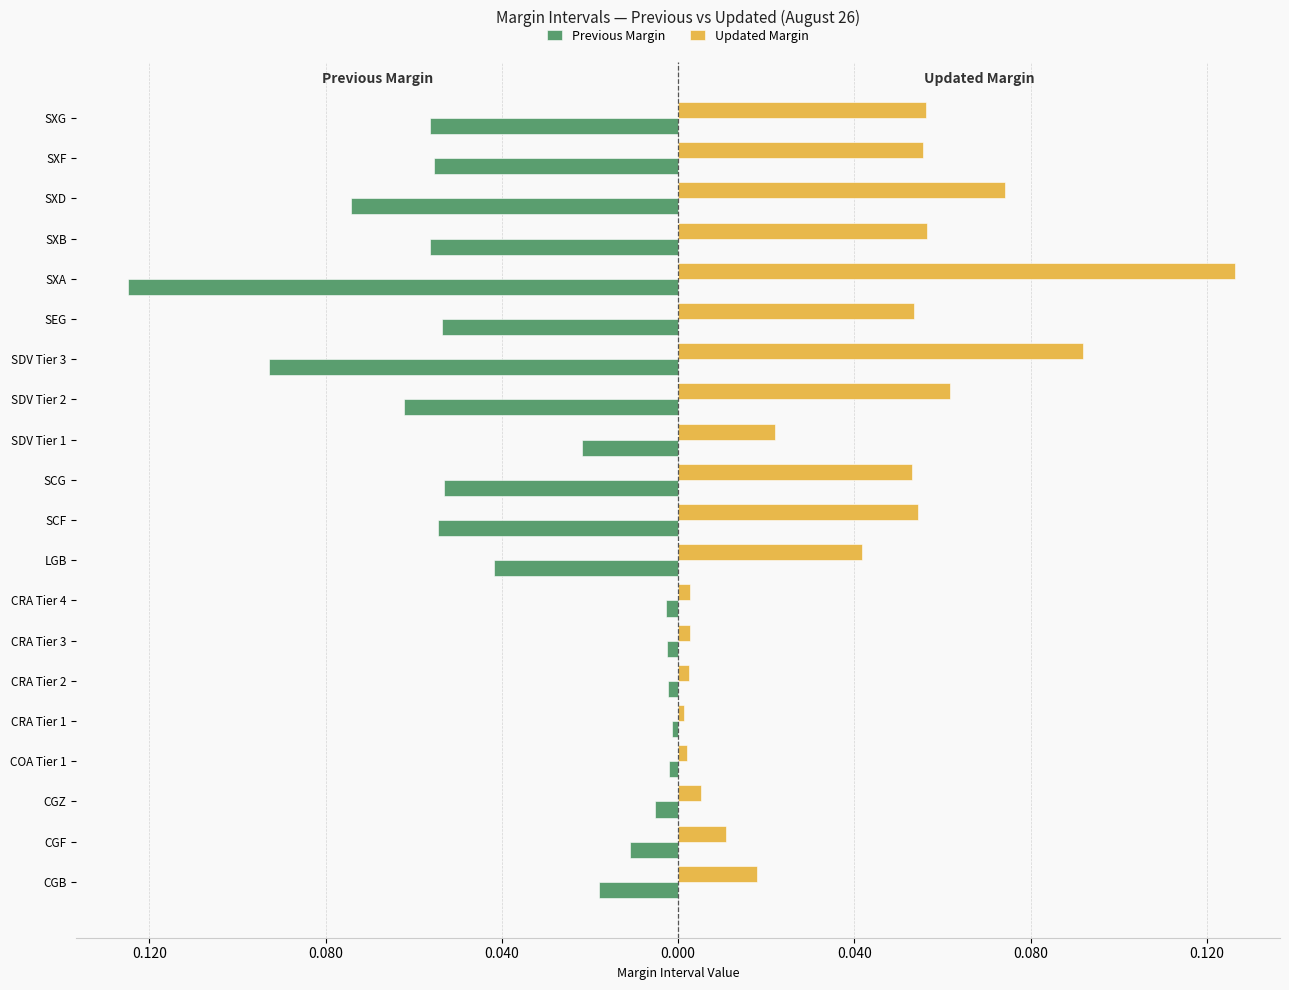

Reading left to right, transcribe all the data shown in this chart.

Previous Margin: -0.0	-0.0	-0.0	-0.0	-0.0	-0.0	-0.0	-0.0	-0.0	-0.1	-0.1	-0.0	-0.1	-0.1	-0.1	-0.1	-0.1	-0.1	-0.1	-0.1
Updated Margin: 0.0	0.0	0.0	0.0	0.0	0.0	0.0	0.0	0.0	0.1	0.1	0.0	0.1	0.1	0.1	0.1	0.1	0.1	0.1	0.1